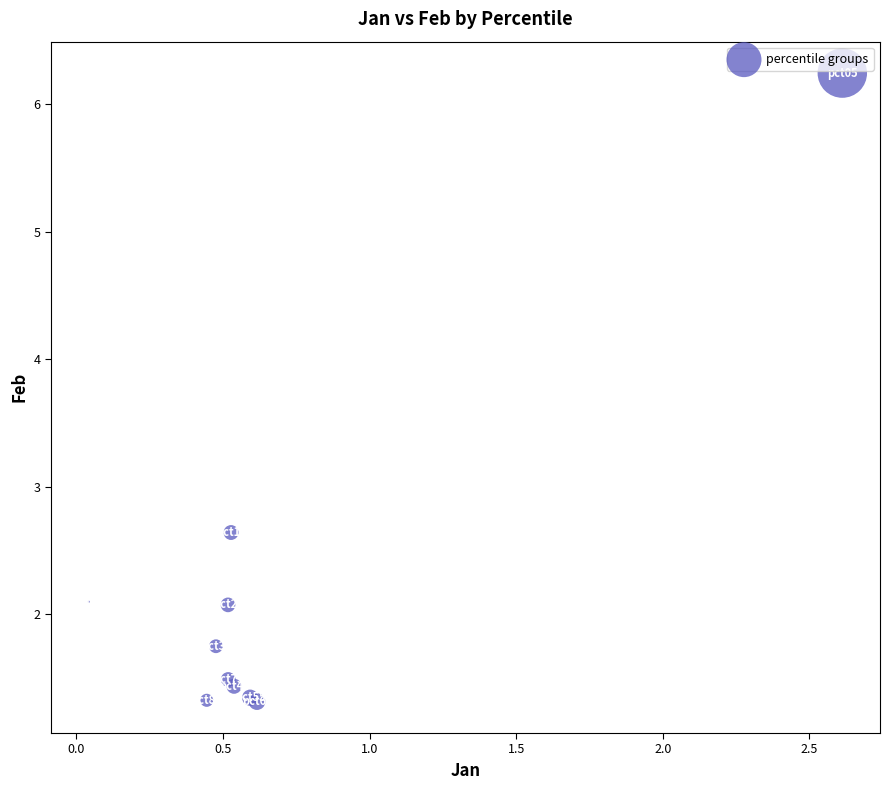

What Y value in the scatter plot is closest to 3?

2.6